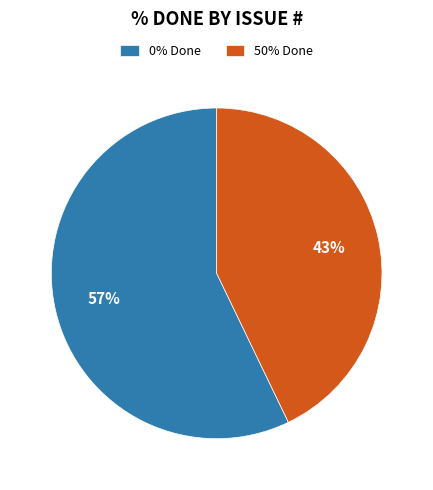

What percentage is the 50% Done slice, to the nearest percent?

43%